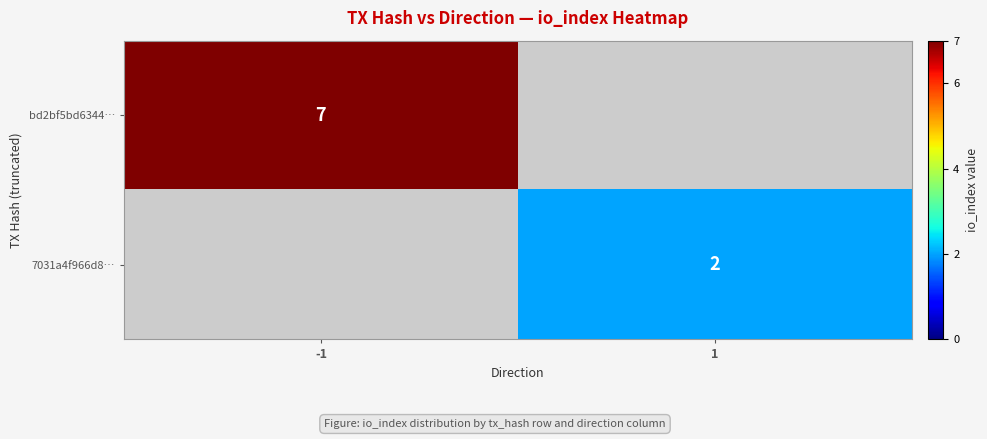

The 7031a4f966d8… series shows 2 at 1. True or false?

True